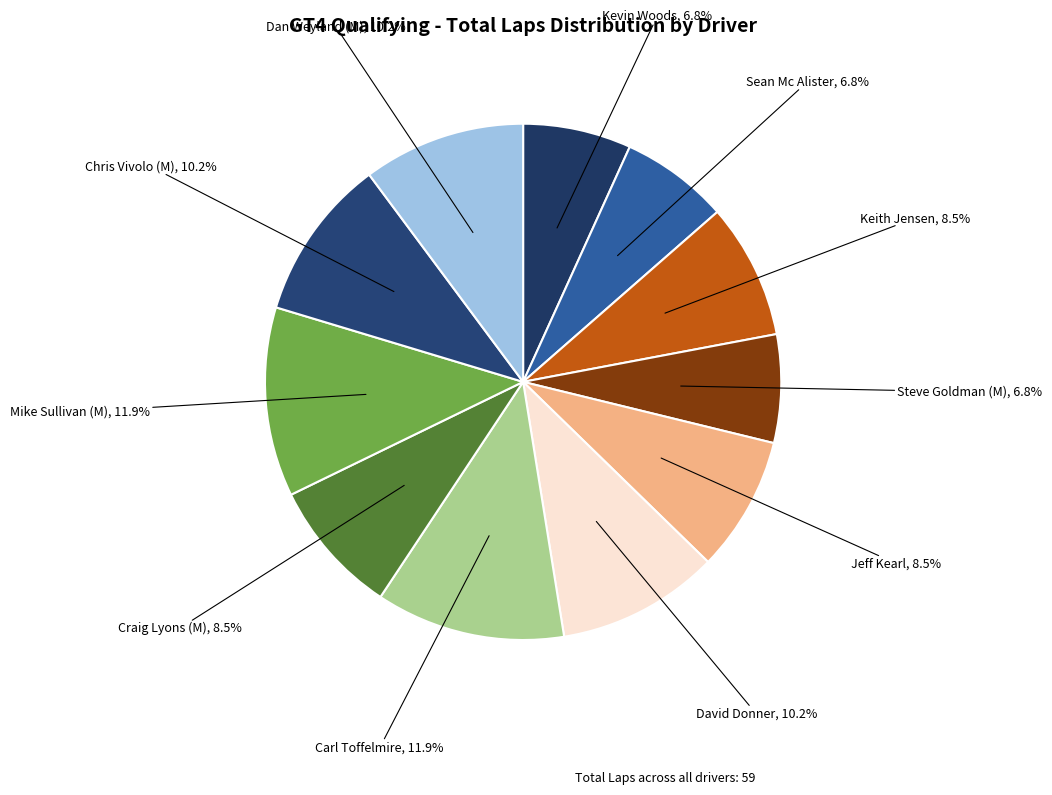

Is there a majority slice in this chart?

No